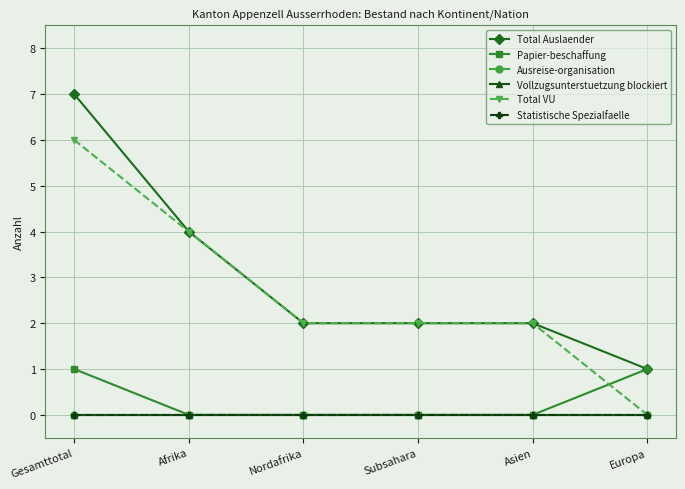

What is the greatest value displayed?

7